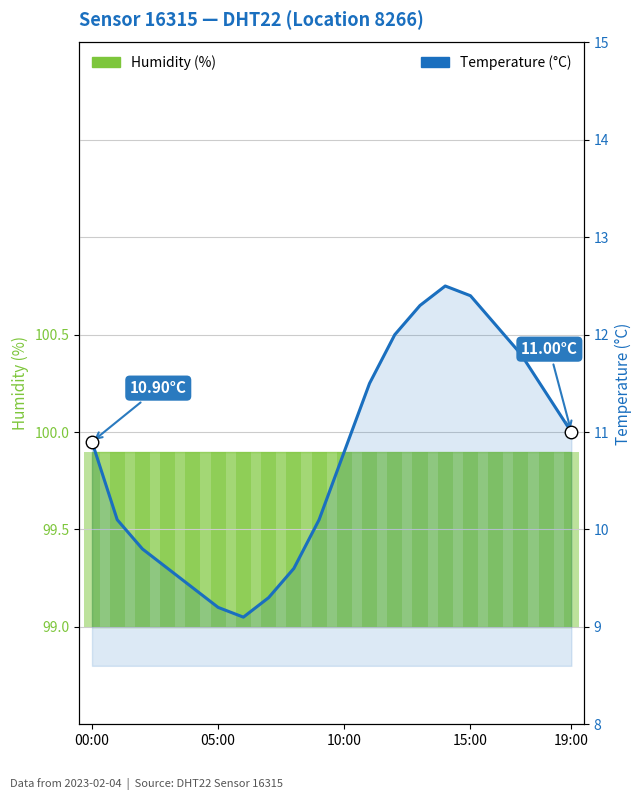

The value at 12 is 12.0. True or false?

True